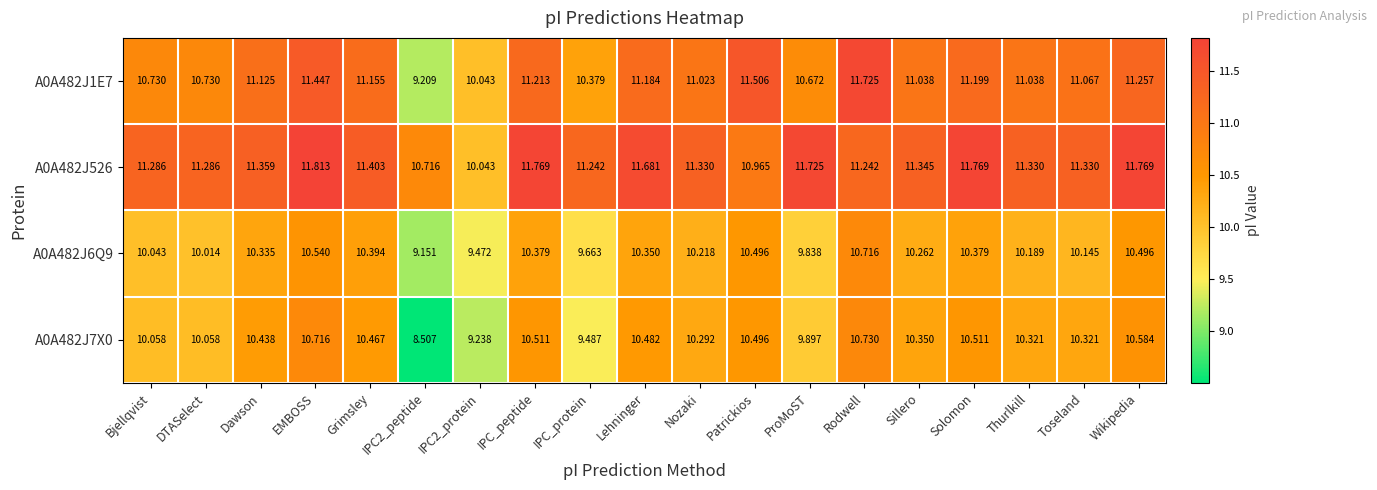

What is the smallest value displayed?

8.5